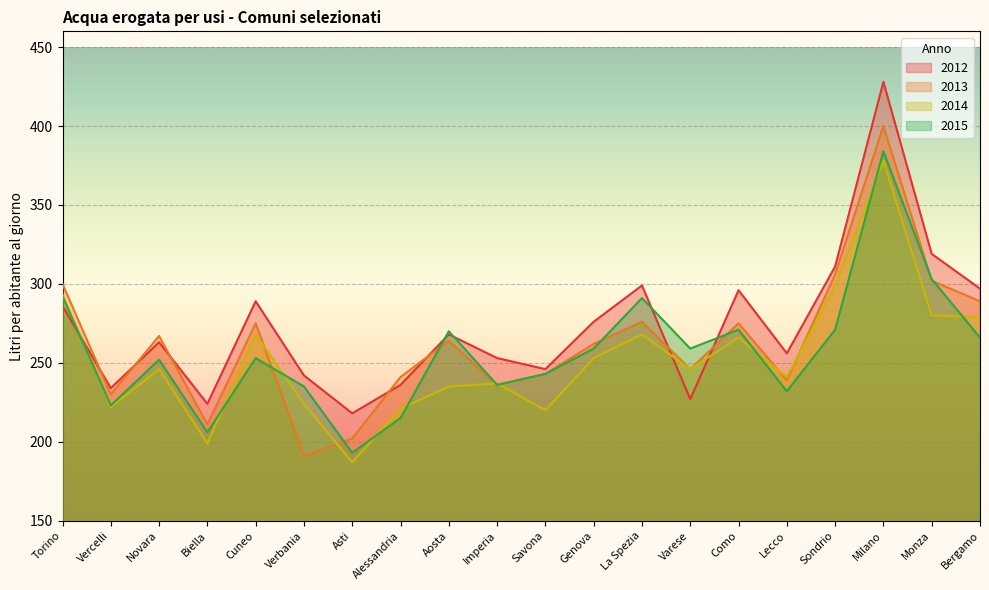

Which series has the largest range (max minus min)?

2012